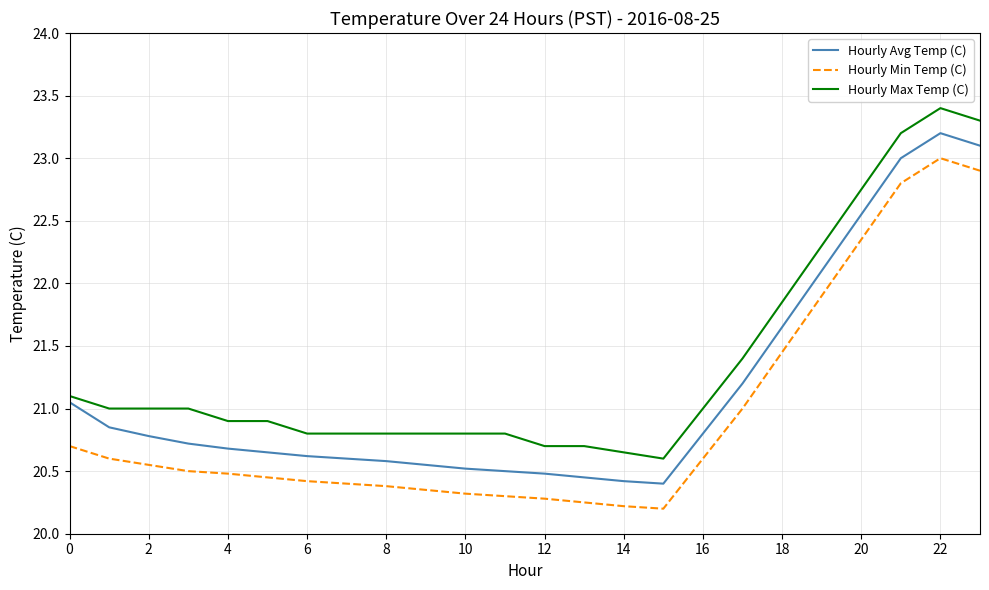

Which series has the largest total across all categories?

Hourly Max Temp (C)